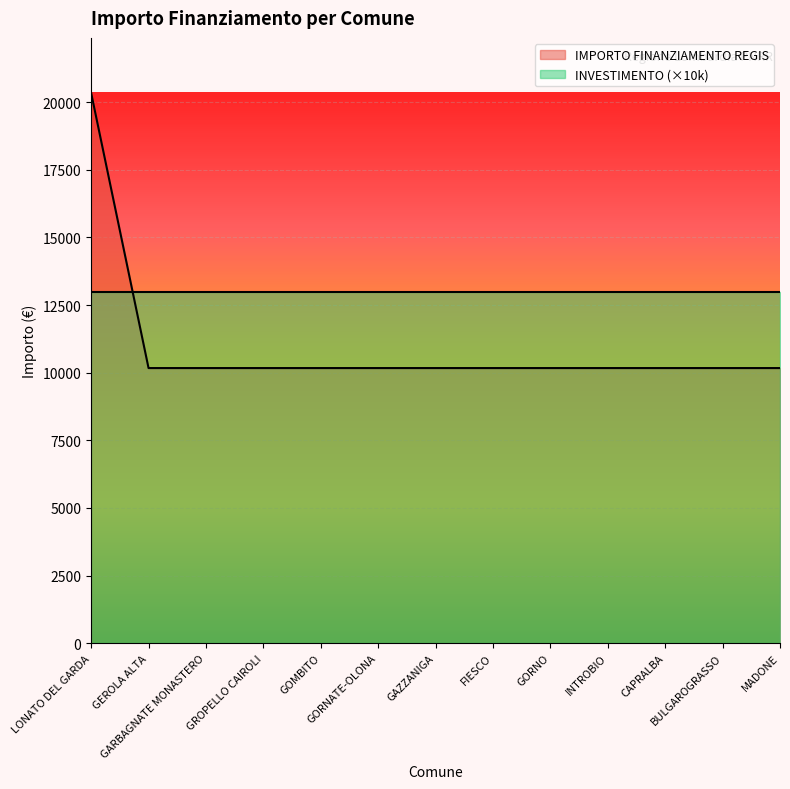

What is the sum of the values at INTROBIO and LONATO DEL GARDA?

30516